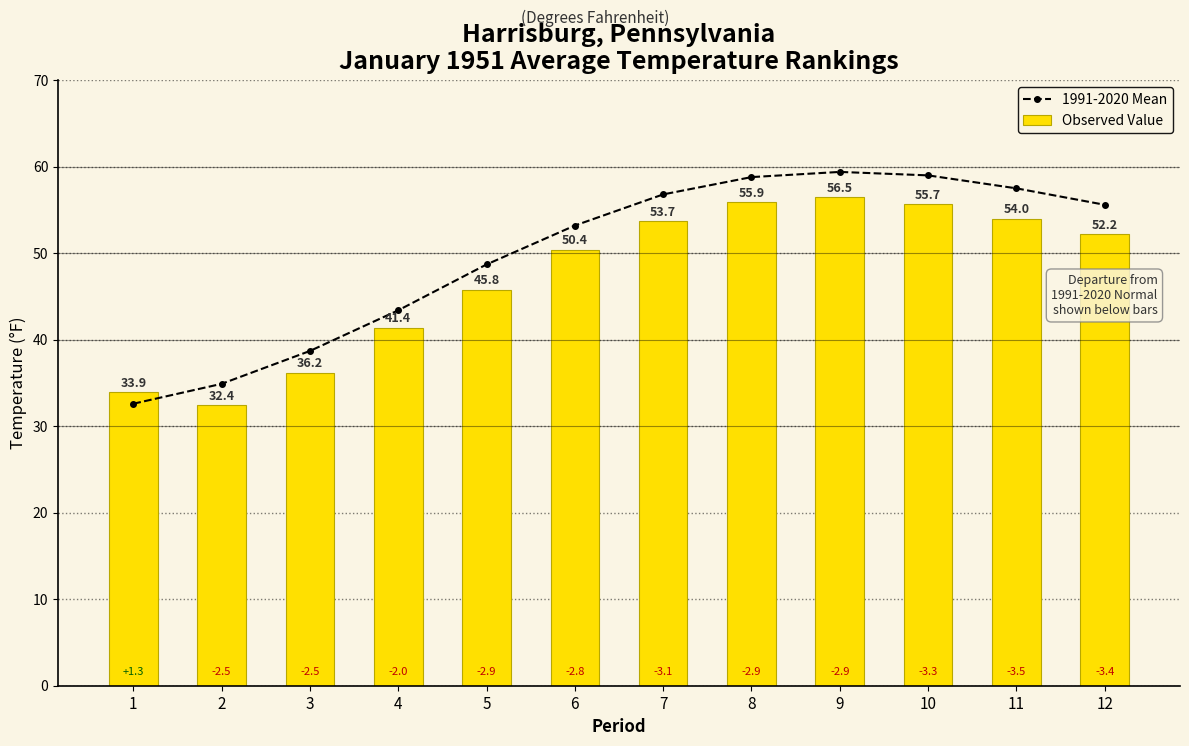

How many series are shown in this chart?

2